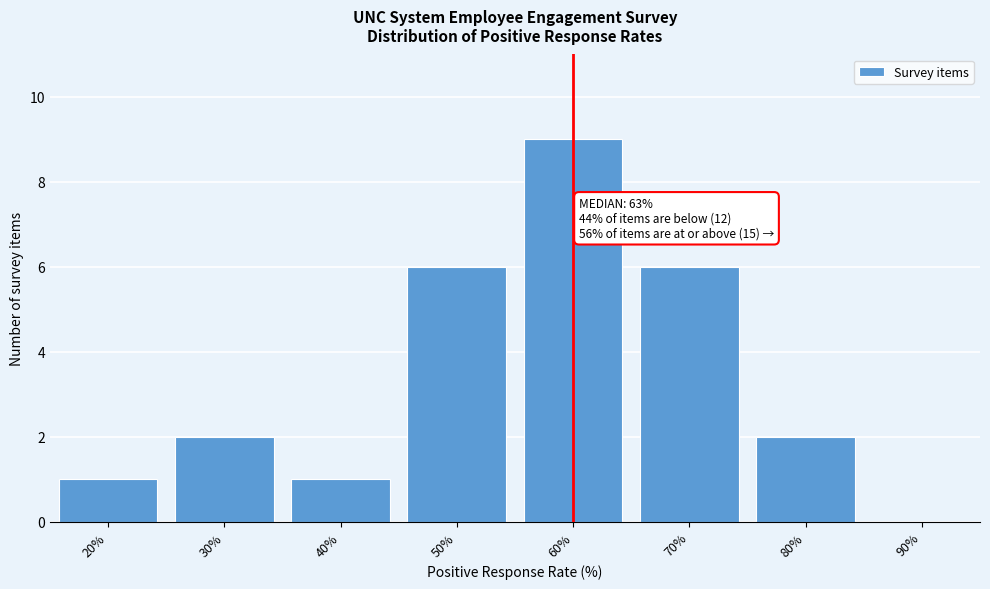

Reading left to right, list all the values displayed in this chart.

20%=1	30%=2	40%=1	50%=6	60%=9	70%=6	80%=2	90%=0